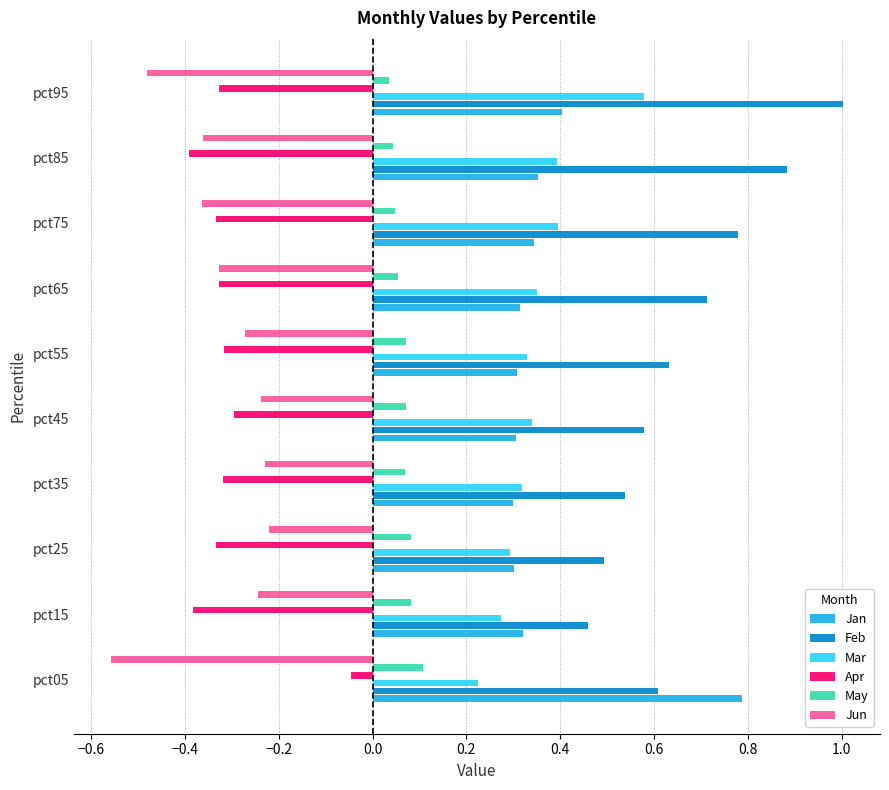

What is the difference between the highest and lowest values at pct85?

1.3